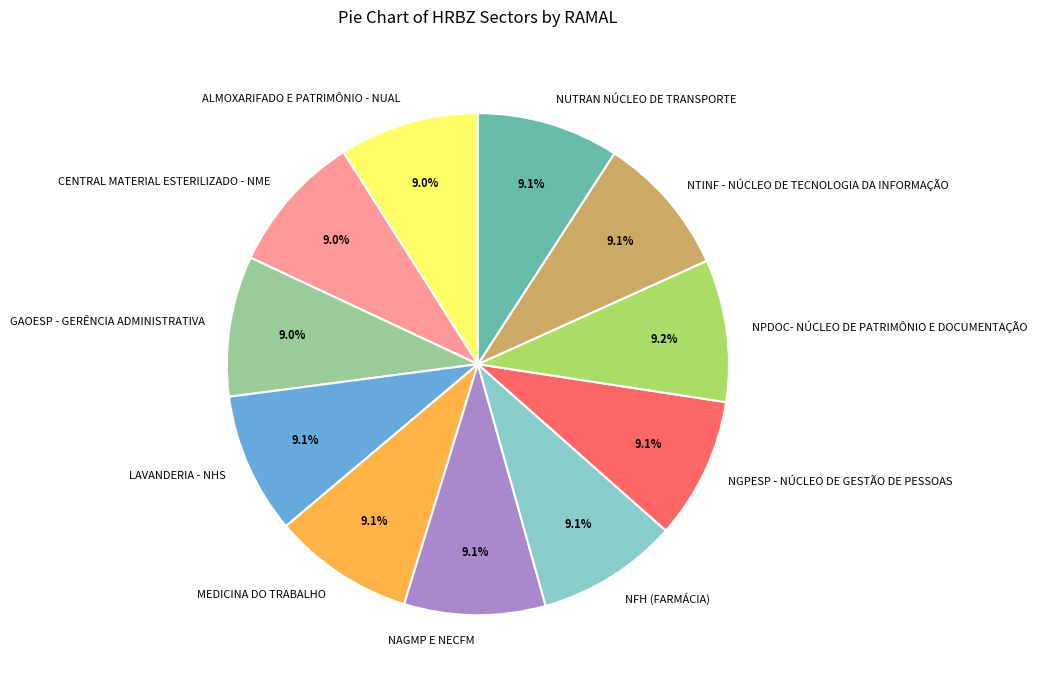

Count the number of slices in the pie.

11